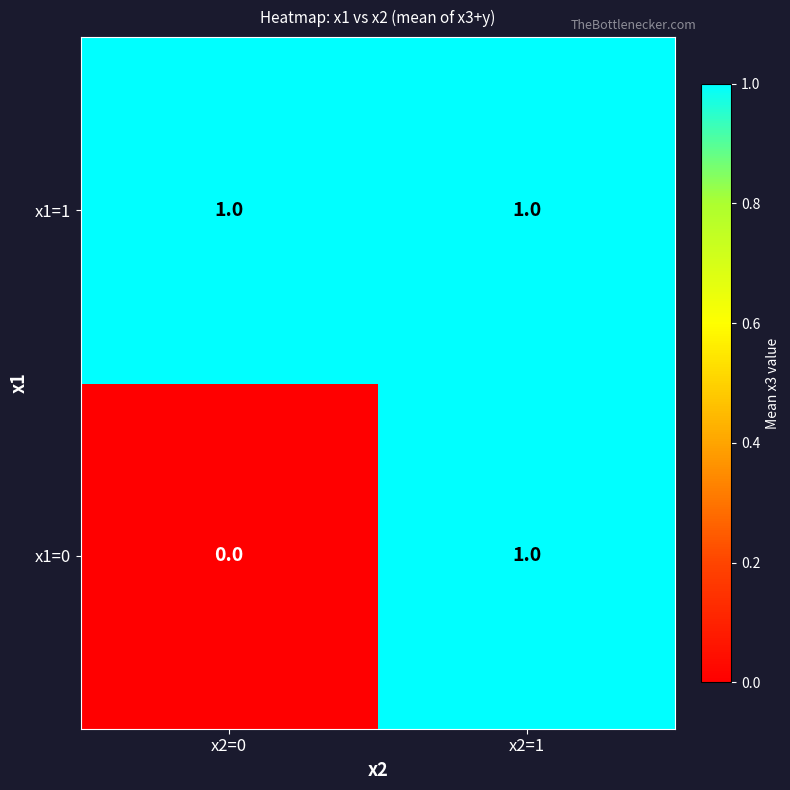

Rank the series at x2=0 from lowest to highest value.

x1=0, x1=1